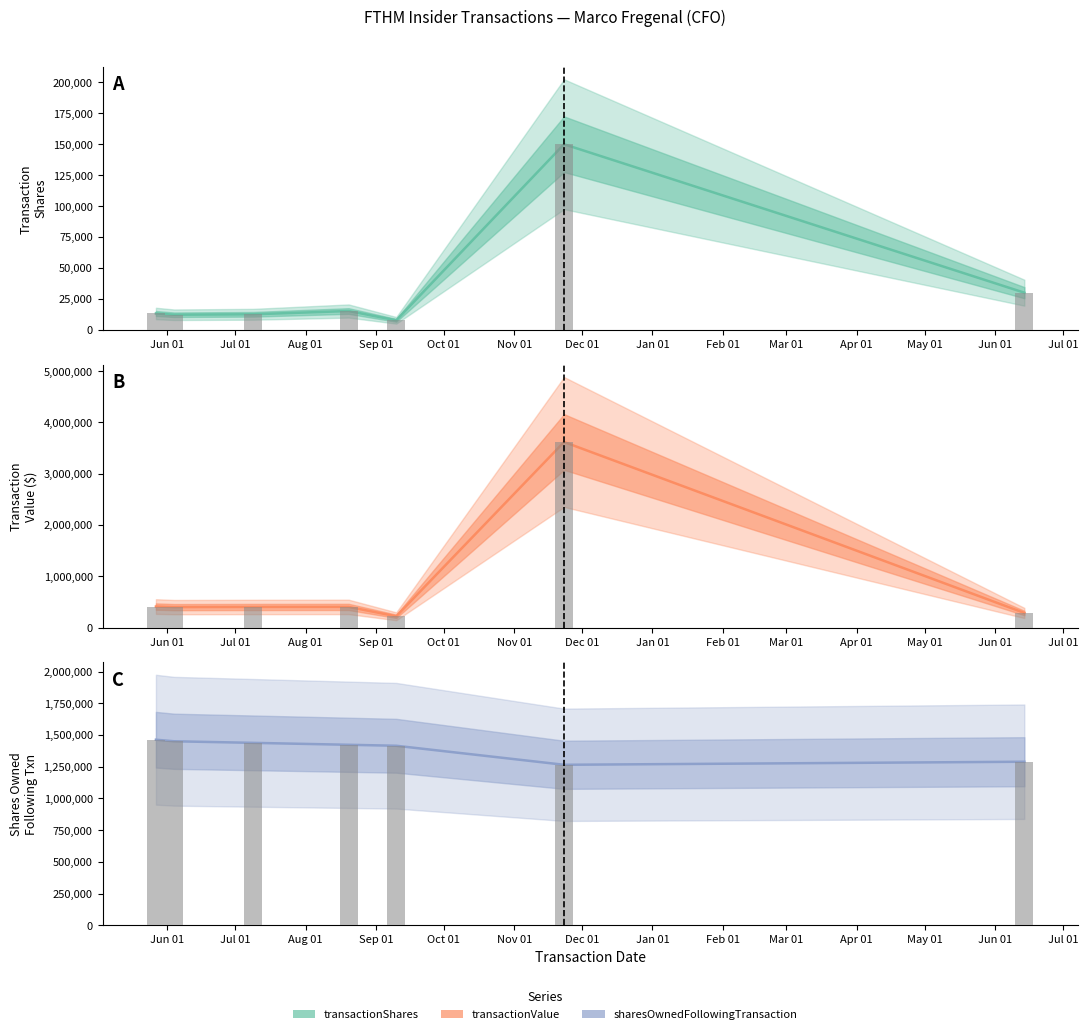

Reading left to right, transcribe all the data shown in this chart.

transactionShares: 13190	12172	12542	15180	7660	150000	30000
transactionValue: 409076	398336	400944	402232	219213	3618750	284037
sharesOwnedFollowingTransaction: 1462848	1450676	1438134	1422954	1415294	1265294	1289371